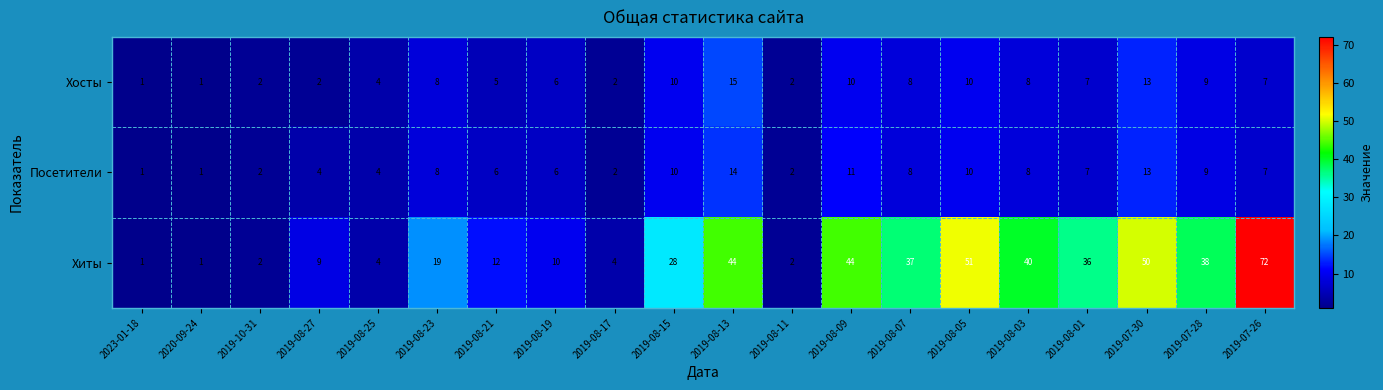

What is the approximate value of Хиты at 2019-08-07, to the nearest 5?

35